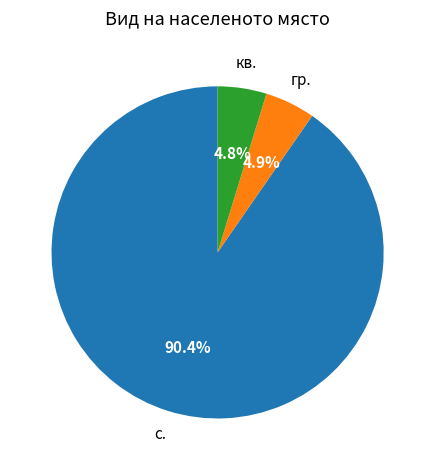

How many slices are in this pie chart?

3